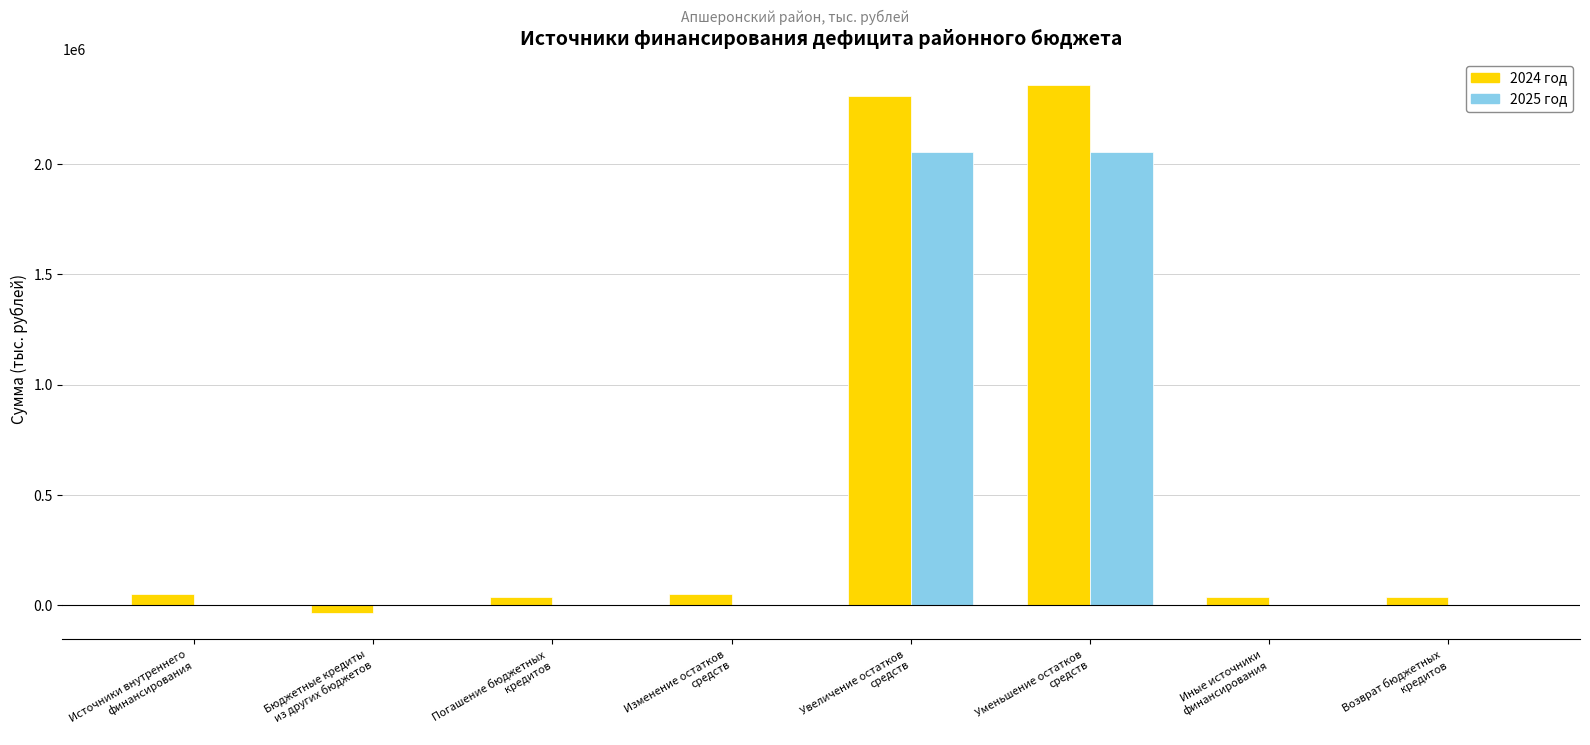

What is the label of the 5th bar from the right?

Изменение остатков
средств